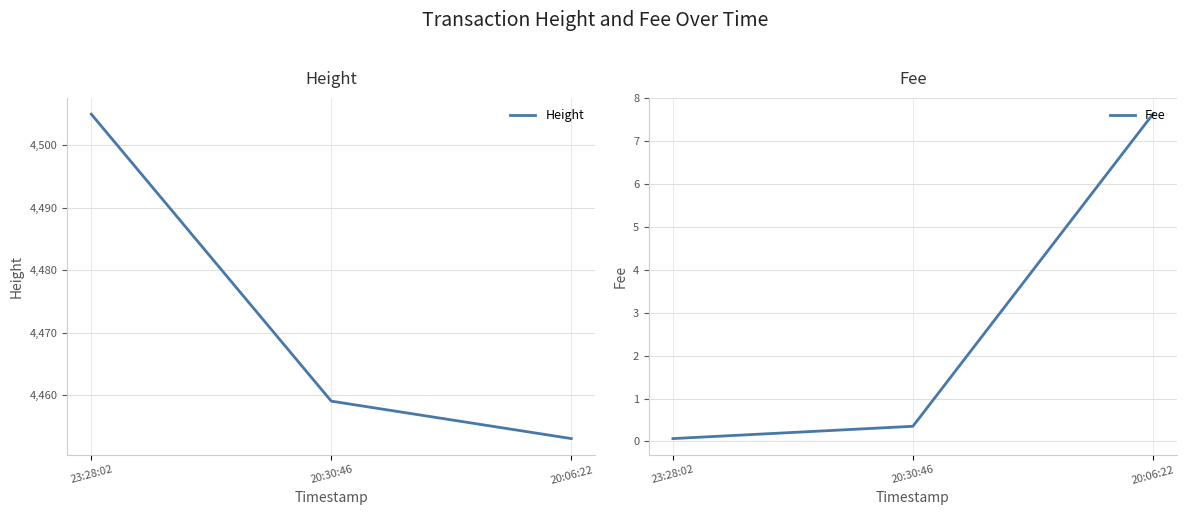

What is the total value across all series at 20:06:22?

4460.6